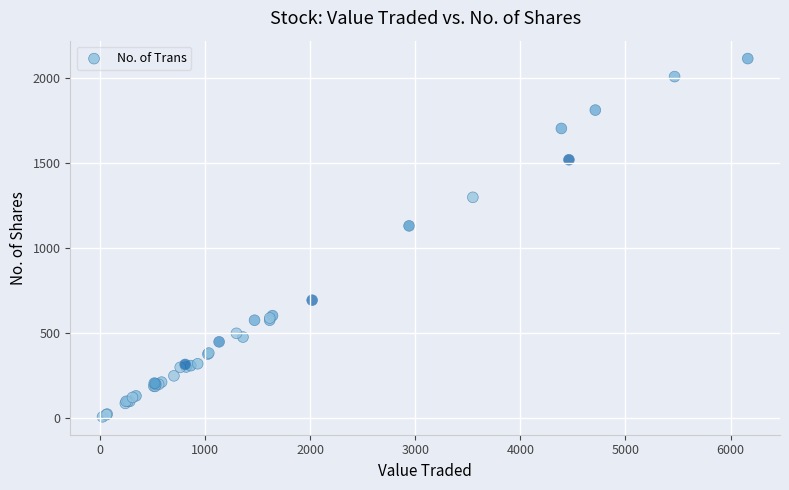

What Y value in the scatter plot is closest to 1062?

1132